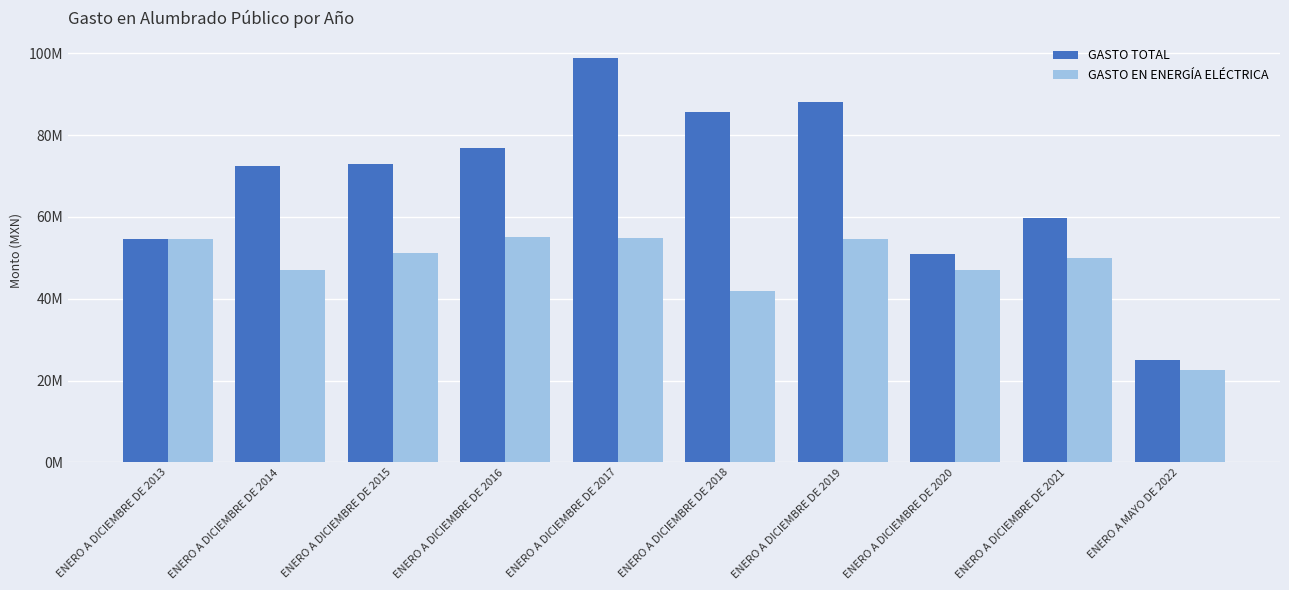

What are all the series names shown in the legend?

GASTO TOTAL, GASTO EN ENERGÍA ELÉCTRICA